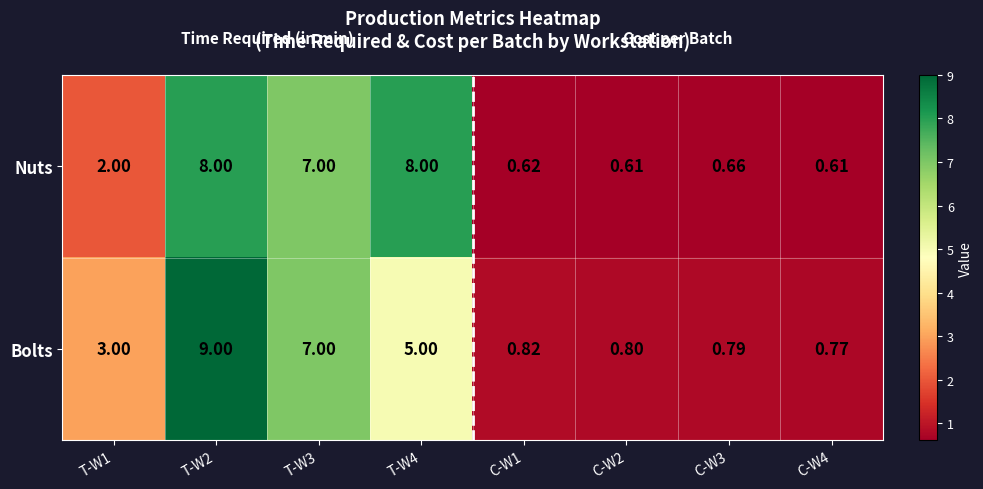

Between T-W2 and T-W4, which series saw the biggest shift?

Bolts